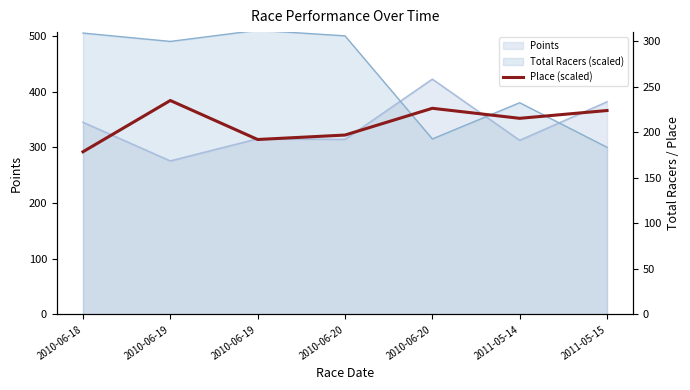

The value at 2010-06-19 is 384. True or false?

True